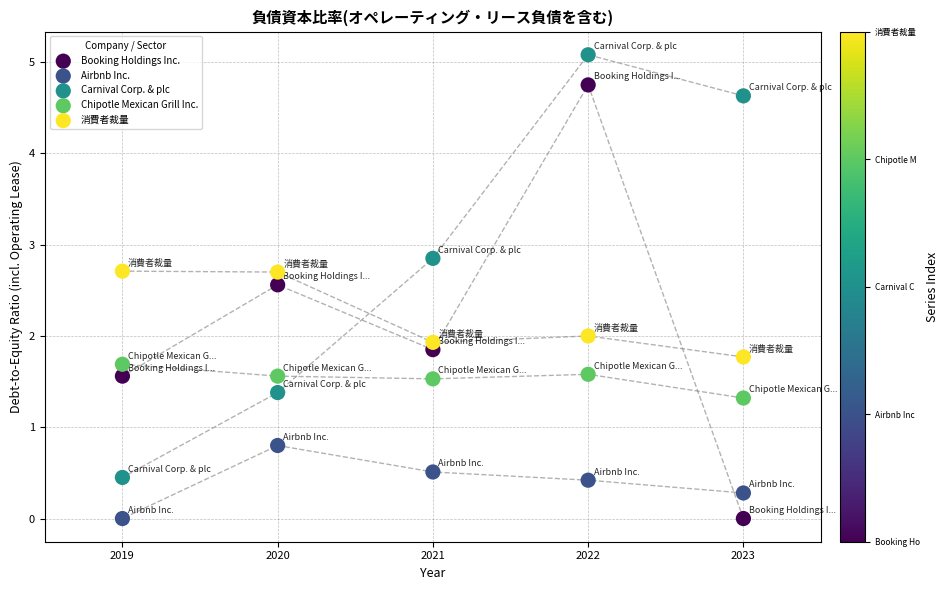

In the Chipotle Mexican Grill Inc. series, what Y value is closest to 1?

1.3